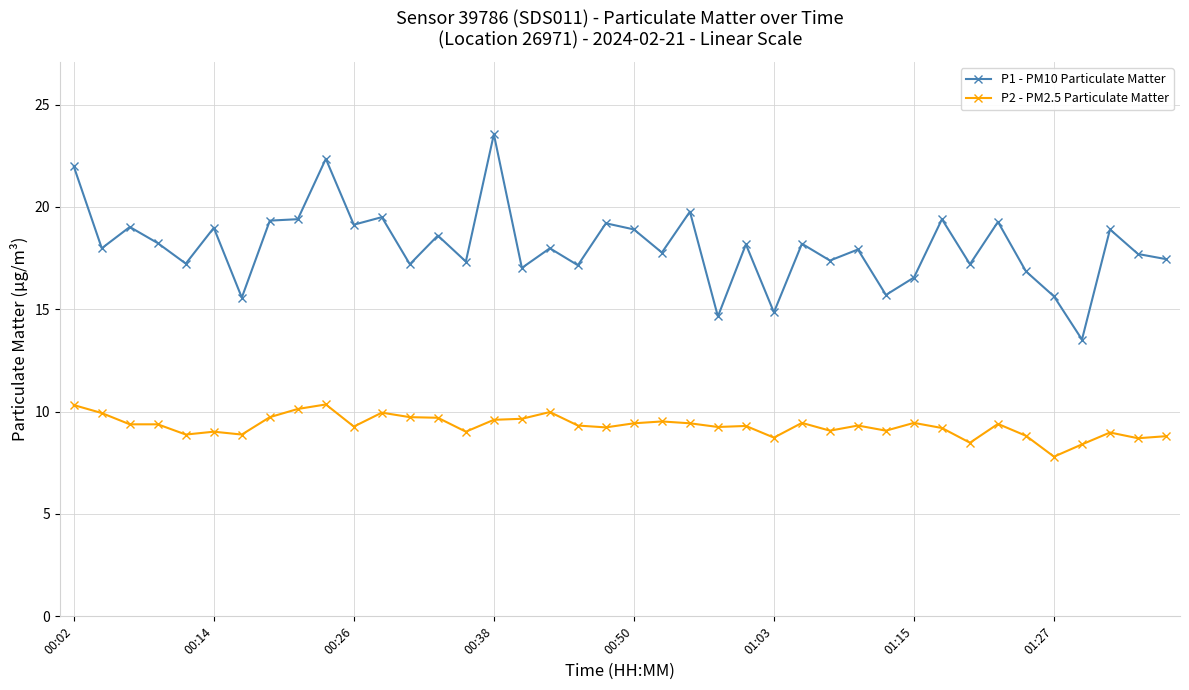

What is the value of the P1 - PM10 Particulate Matter point at the 18th from the left?

18.0